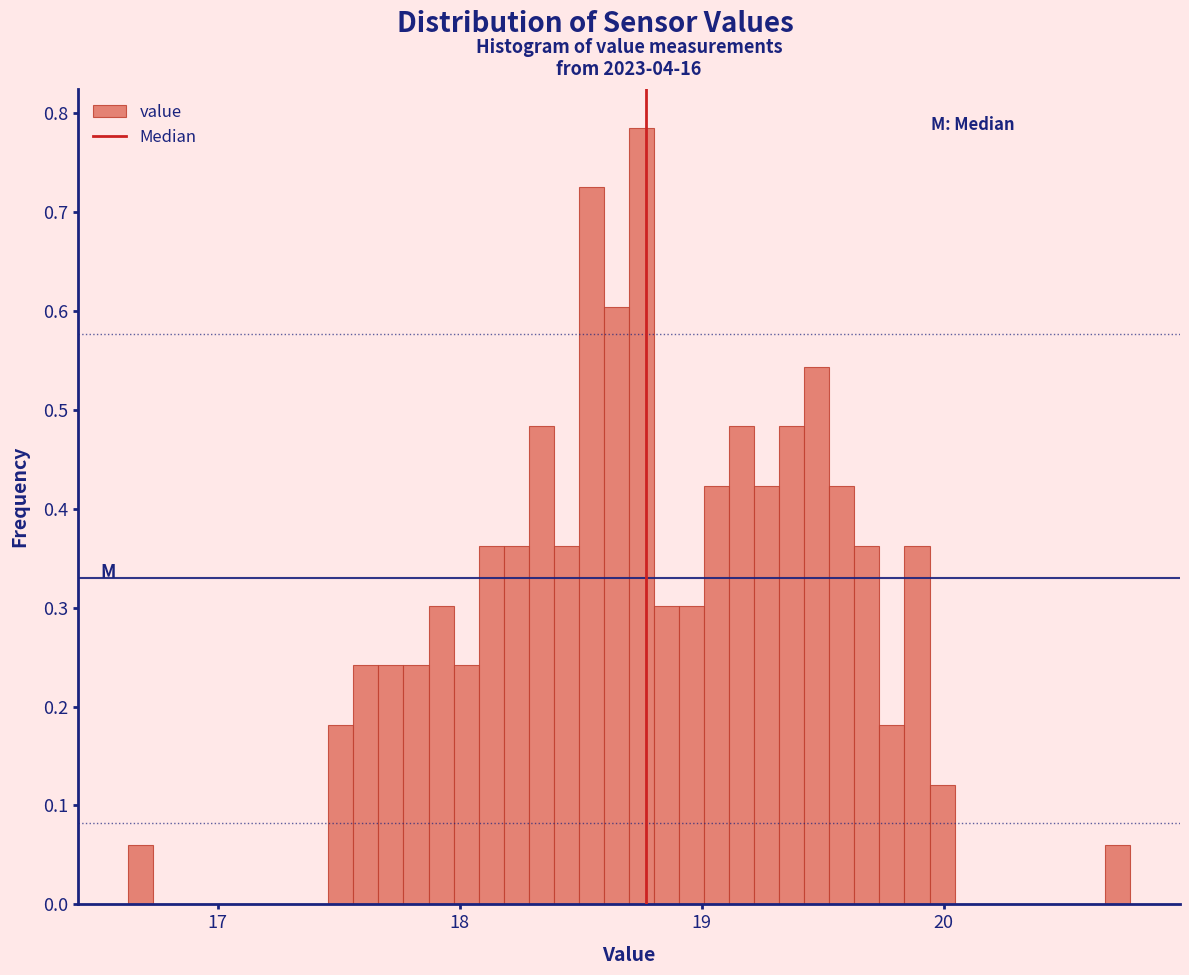

Read against the x-axis, roughly where is the centre of the tallest bar?

18.8